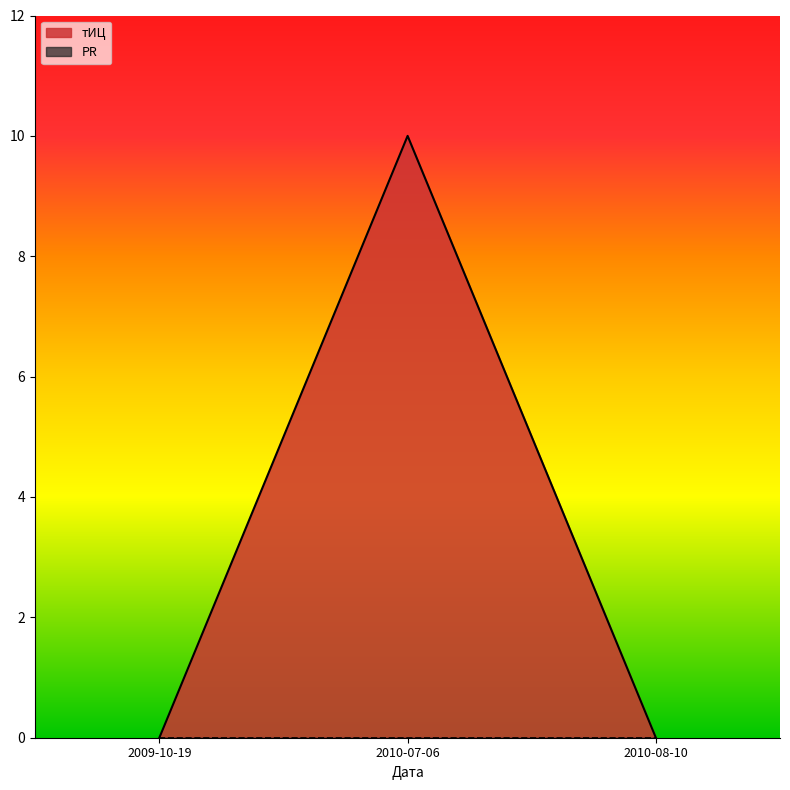

Where is the data nearest to the value 5?

2009-10-19